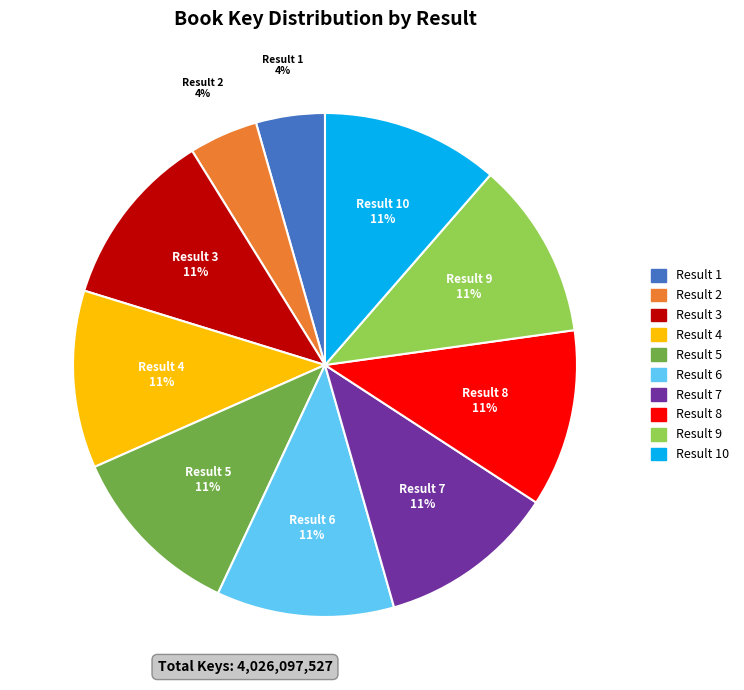

To the nearest percent, what is the average slice percentage?

10%